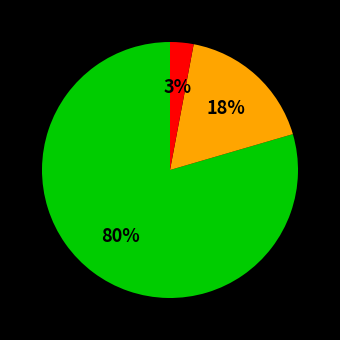

Count the number of slices in the pie.

3